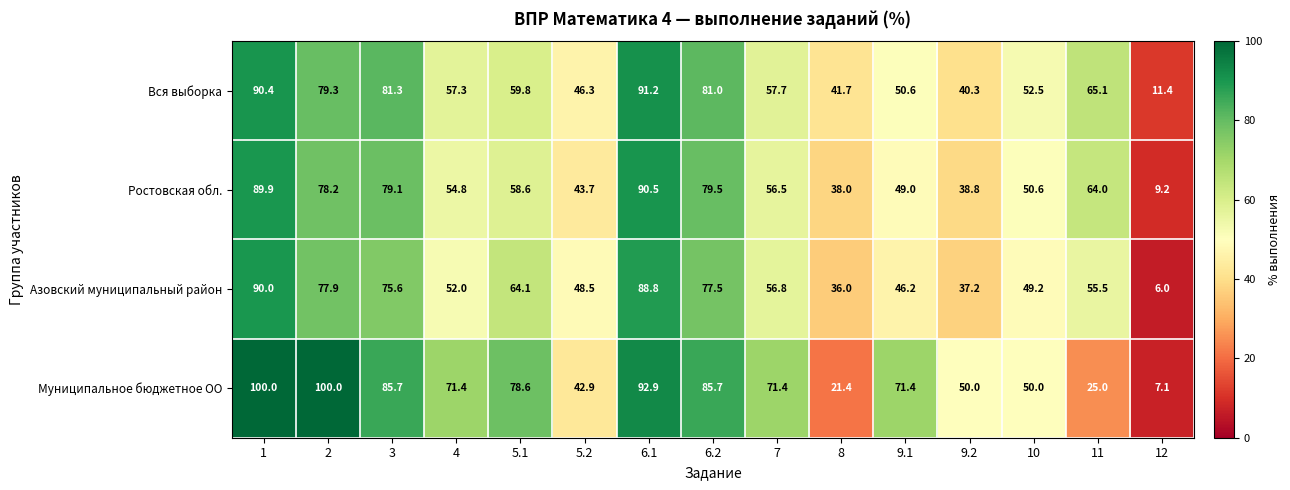

How many categories are shown in the chart?

15